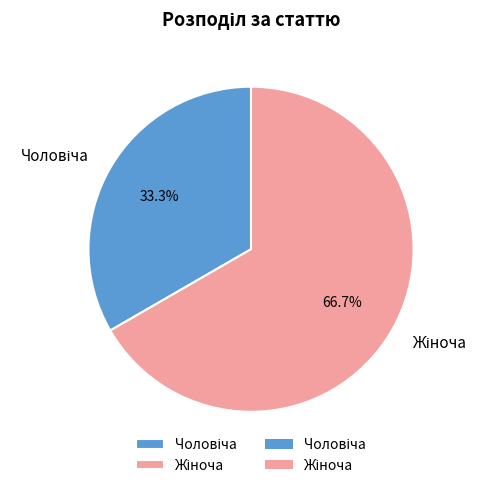

Does any single category account for the majority?

Yes